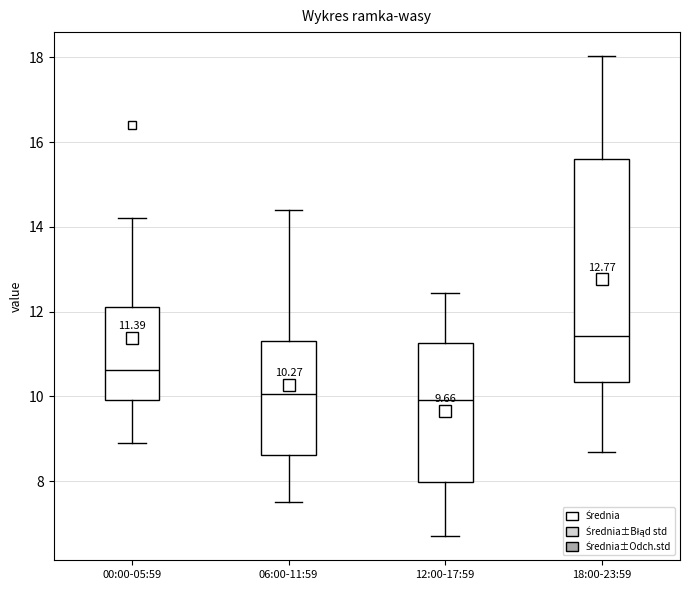

Which box's median line is the highest?

18:00-23:59